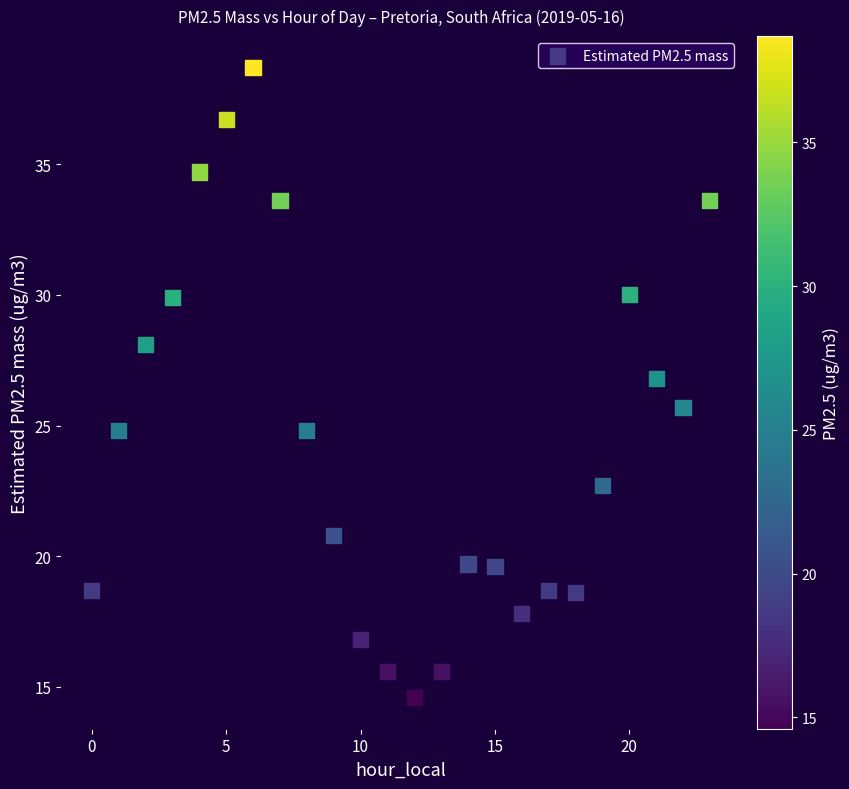

What Y value in the scatter plot is closest to 26?

25.7